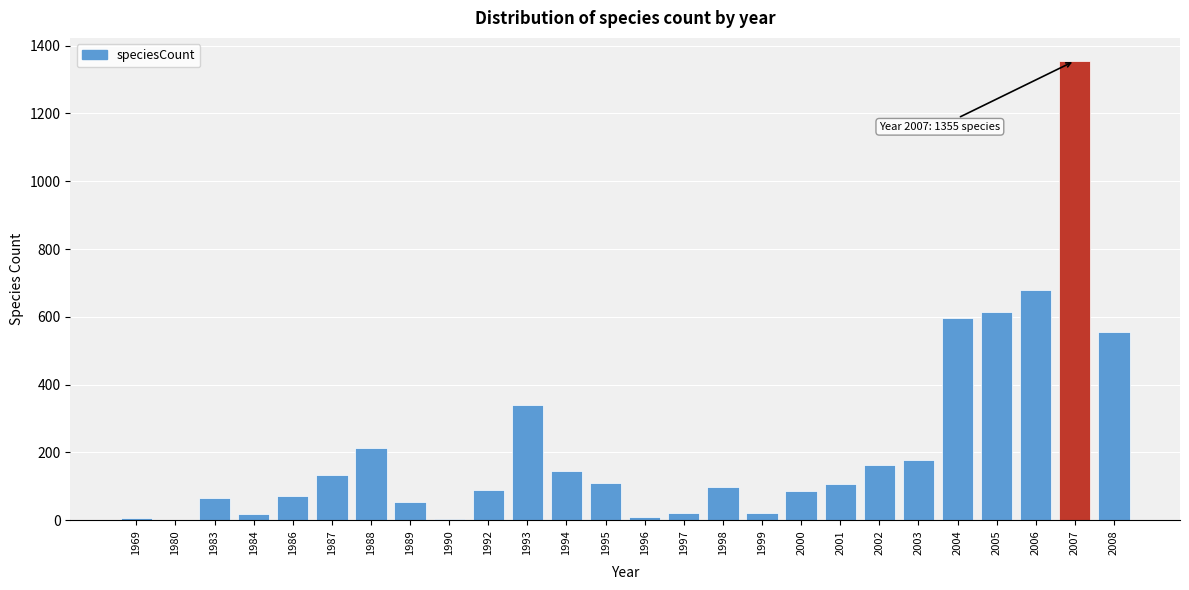

What is the sum of the values at 1987 and 2006?

813